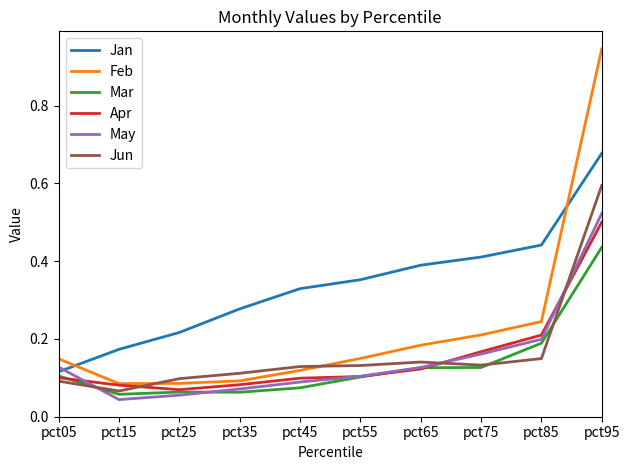

Count the Apr values in the range 0 to 1.

10